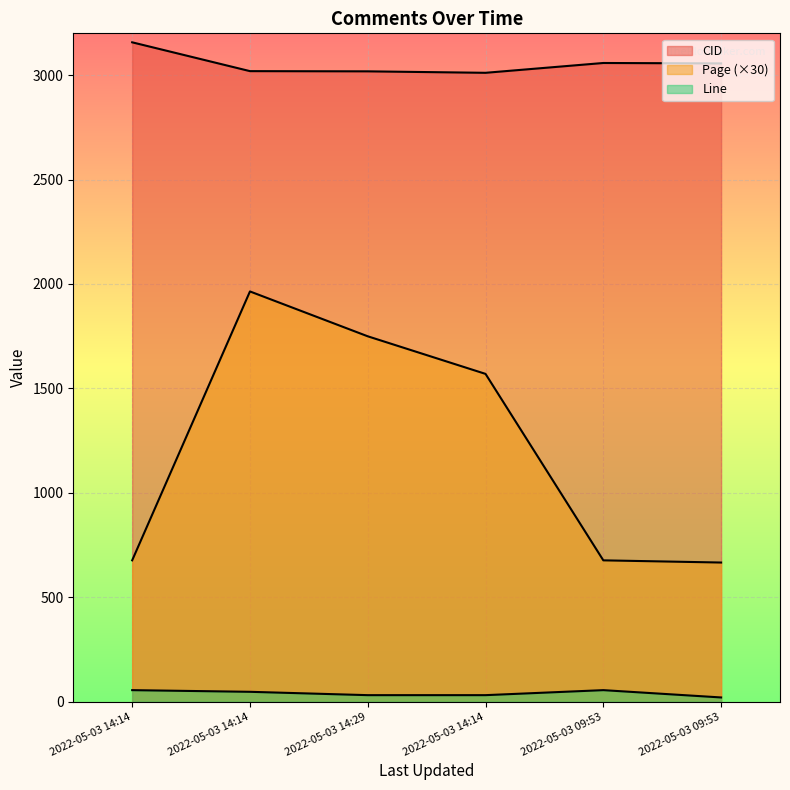

At which label is CID closest to 3084?

2022-05-03 09:53